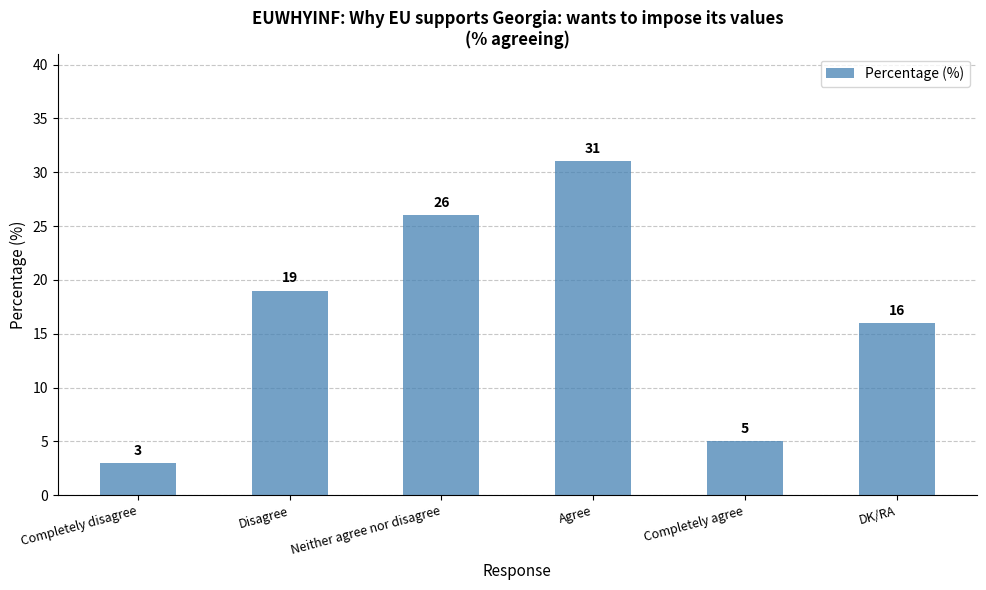

Which label corresponds to the largest value in the chart?

Agree